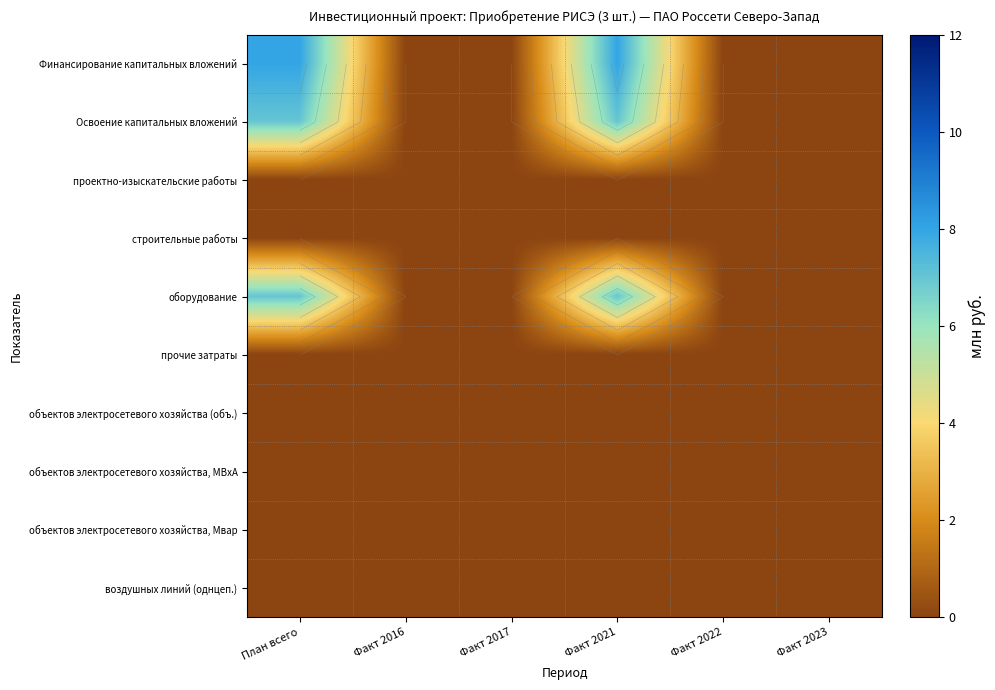

Is it true that воздушных линий (однцеп.) equals 0 at Факт 2023?

True